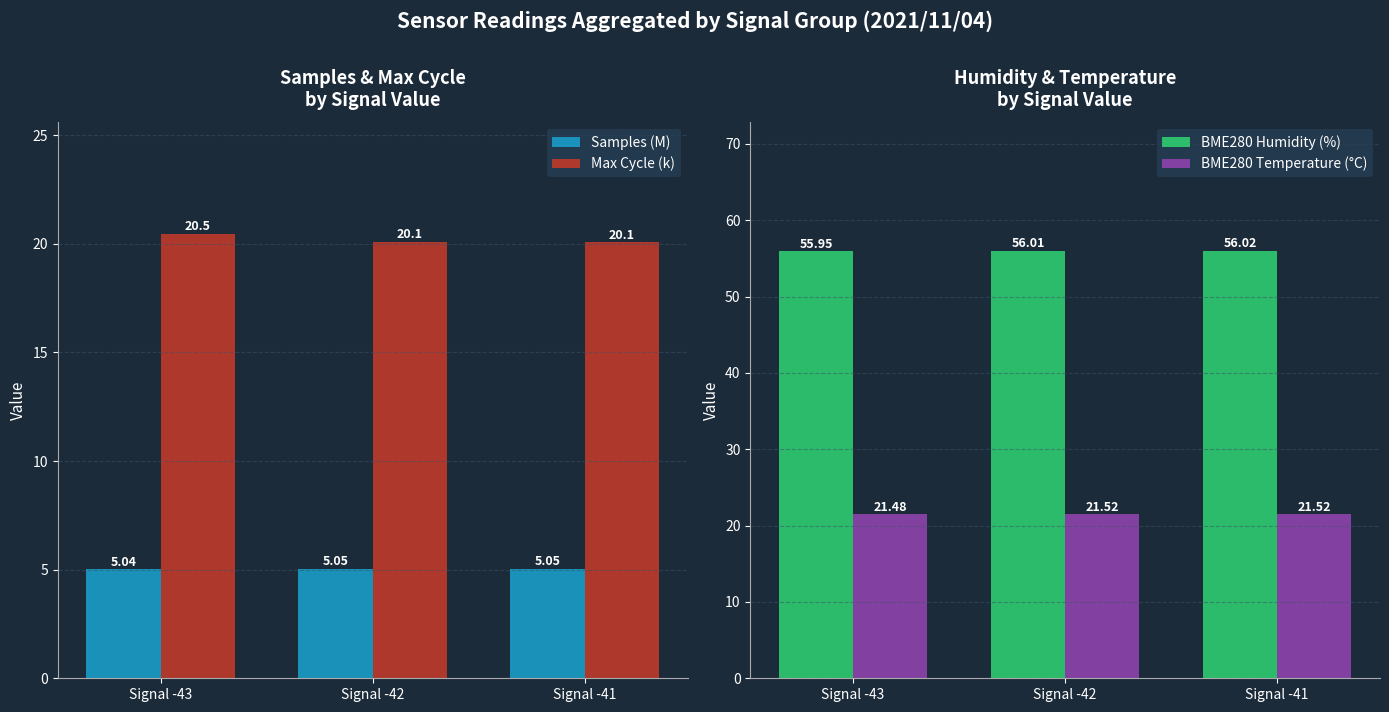

Are the bars horizontal?

No